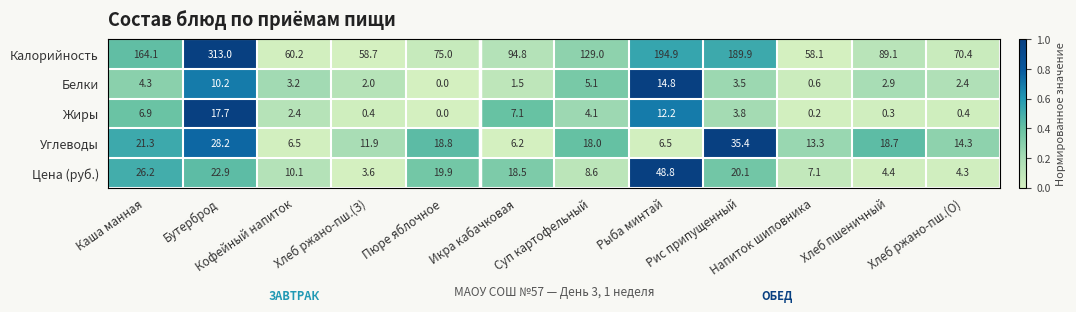

What is the maximum value for Жиры?

17.7